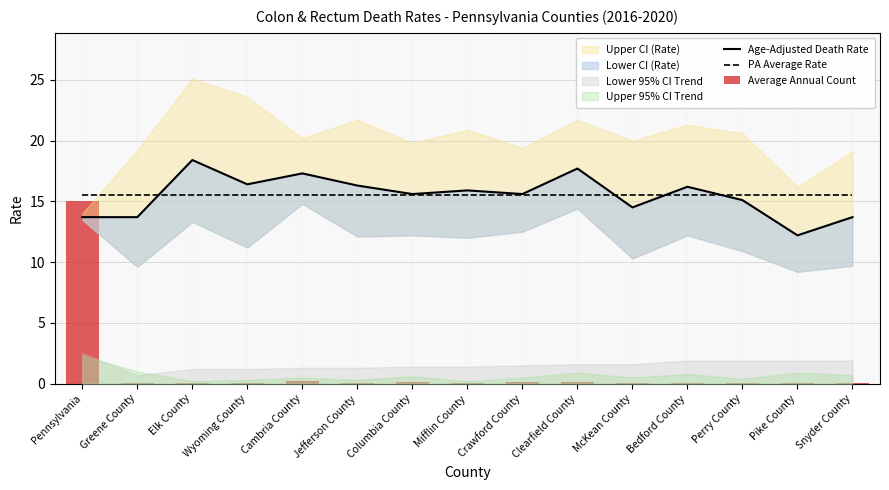

What is the greatest value displayed?

18.4